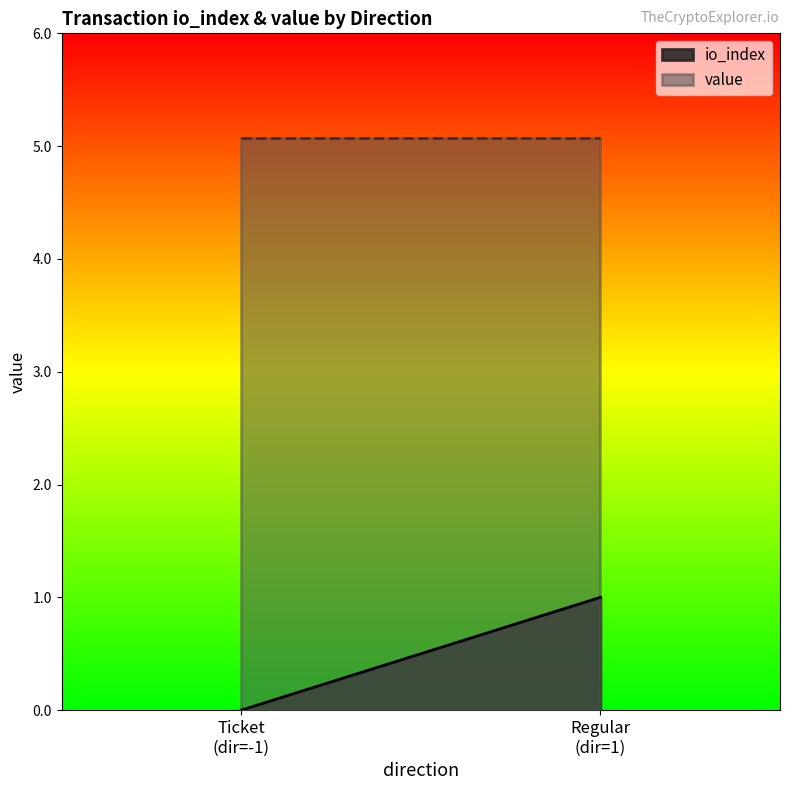

List the series in order of their overall mean, lowest first.

io_index, value